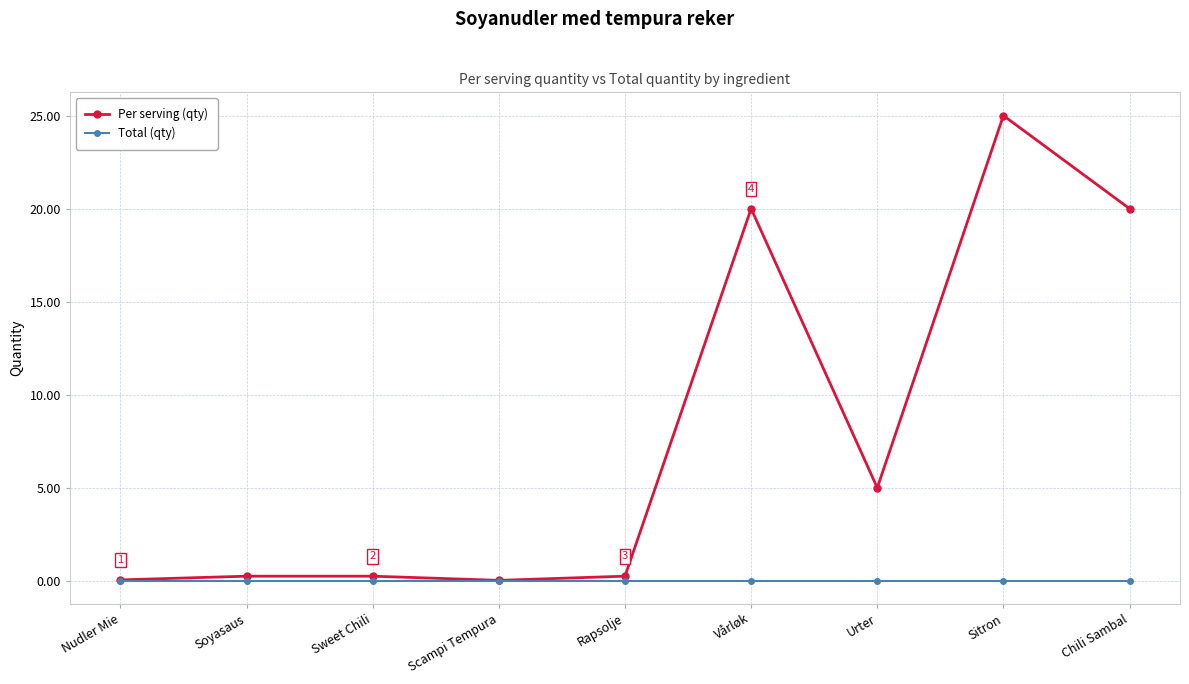

List the series in order of their overall mean, highest first.

Per serving (qty), Total (qty)